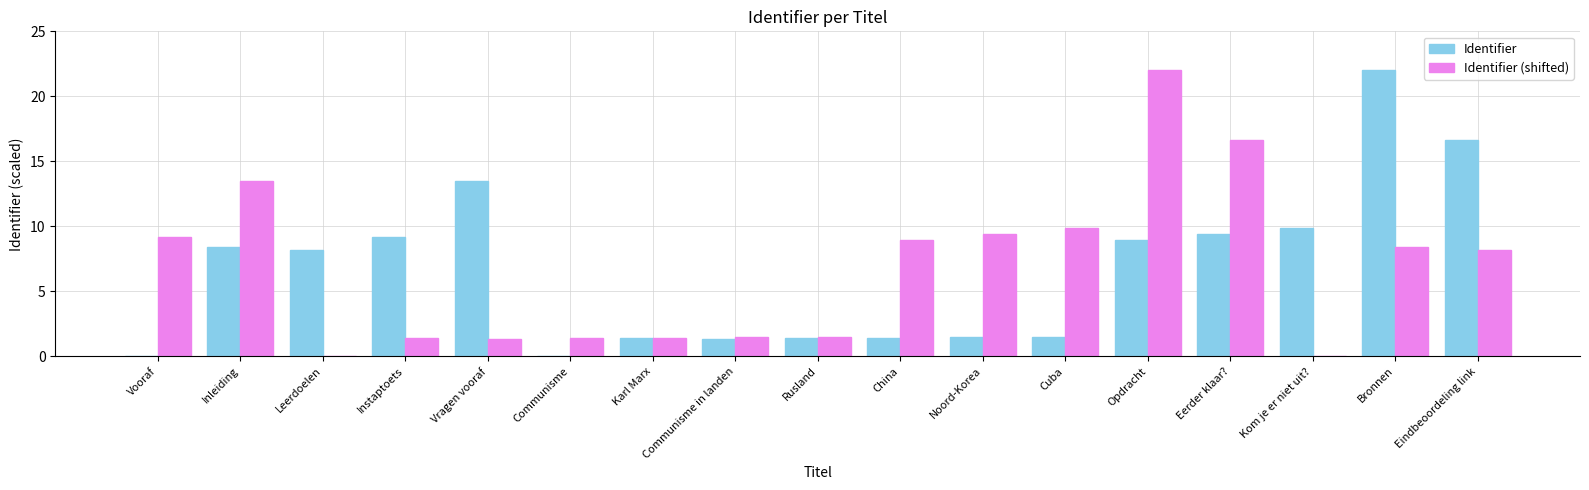

What is the sum of all Identifier (shifted) values?

114.8